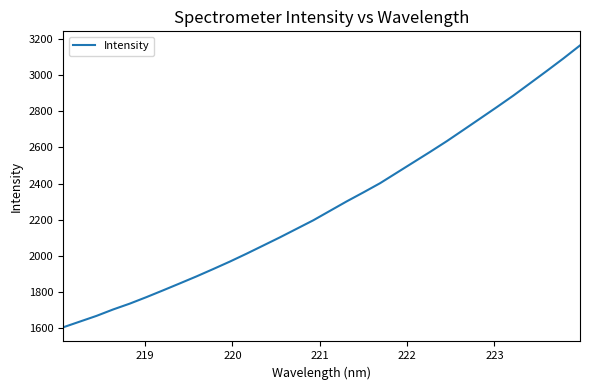

What is the greatest value displayed?

3165.1